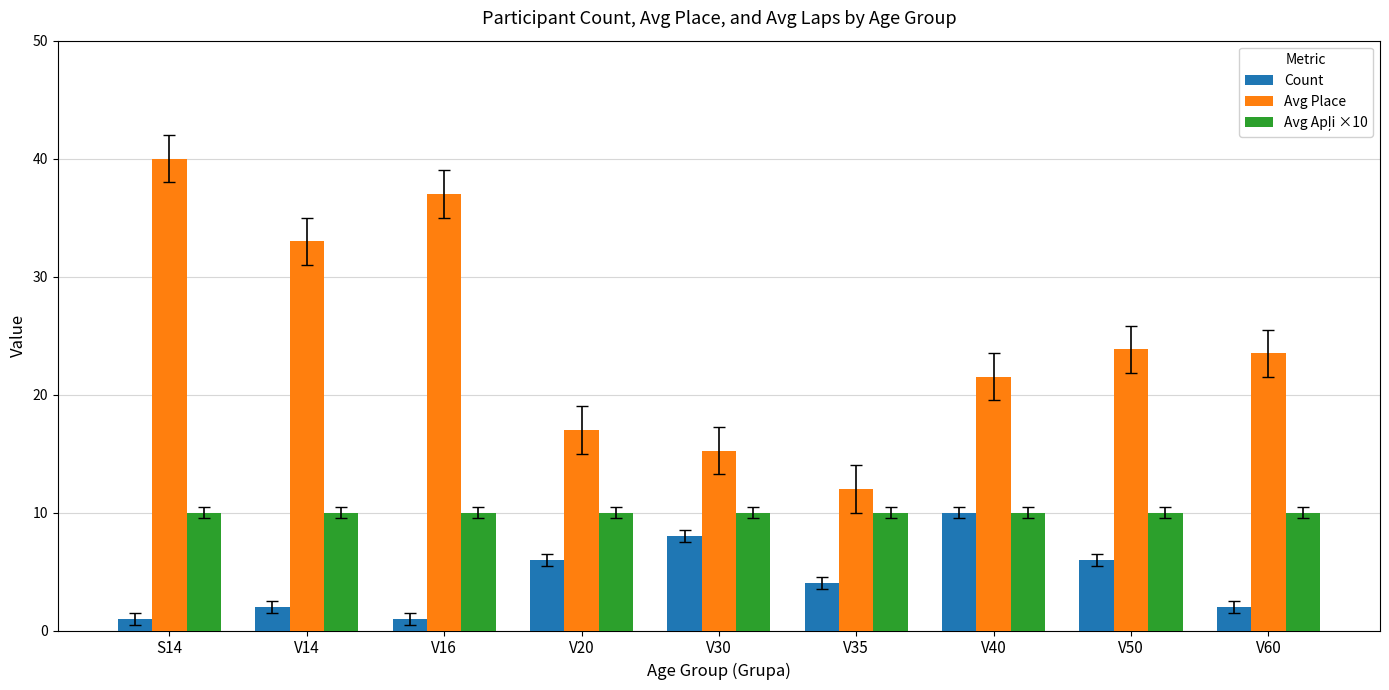

What is the smallest value displayed?

1.0